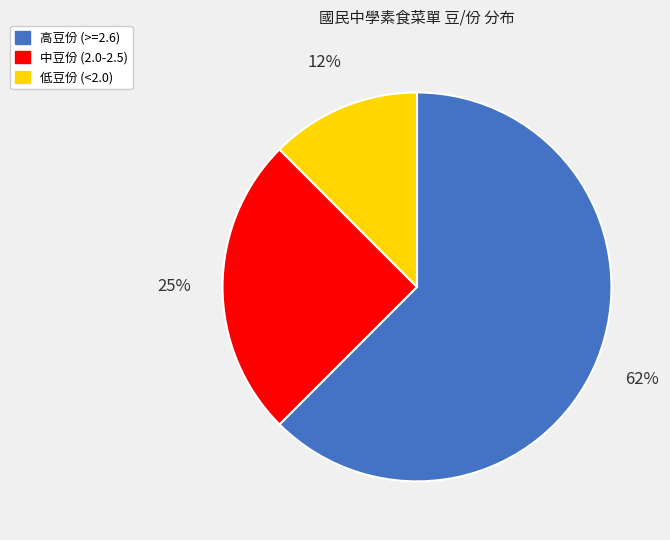

Which has a higher value, 低豆份 (<2.0) or 高豆份 (>=2.6)?

高豆份 (>=2.6)